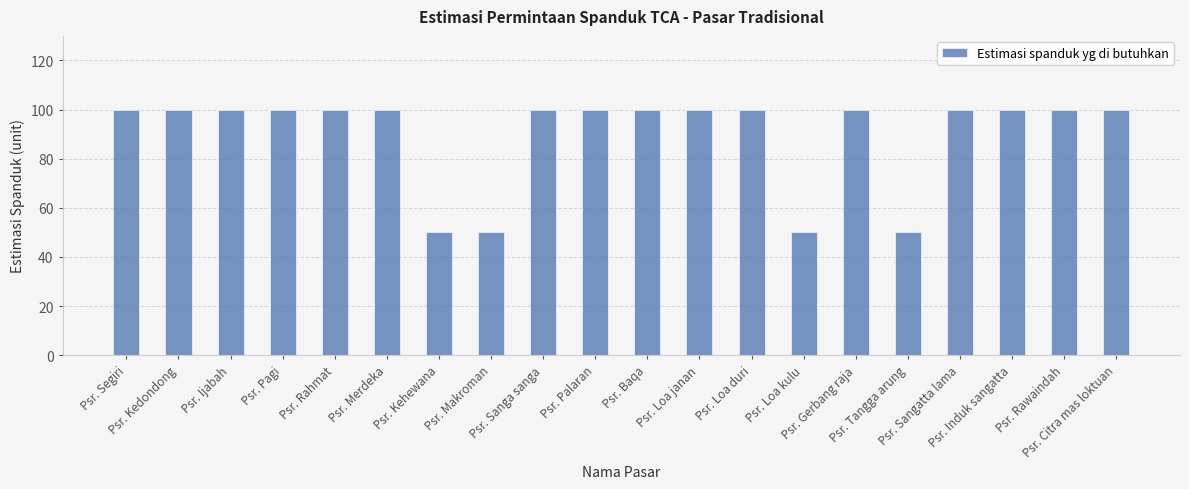

What position from the right is Psr. Citra mas loktuan?

1